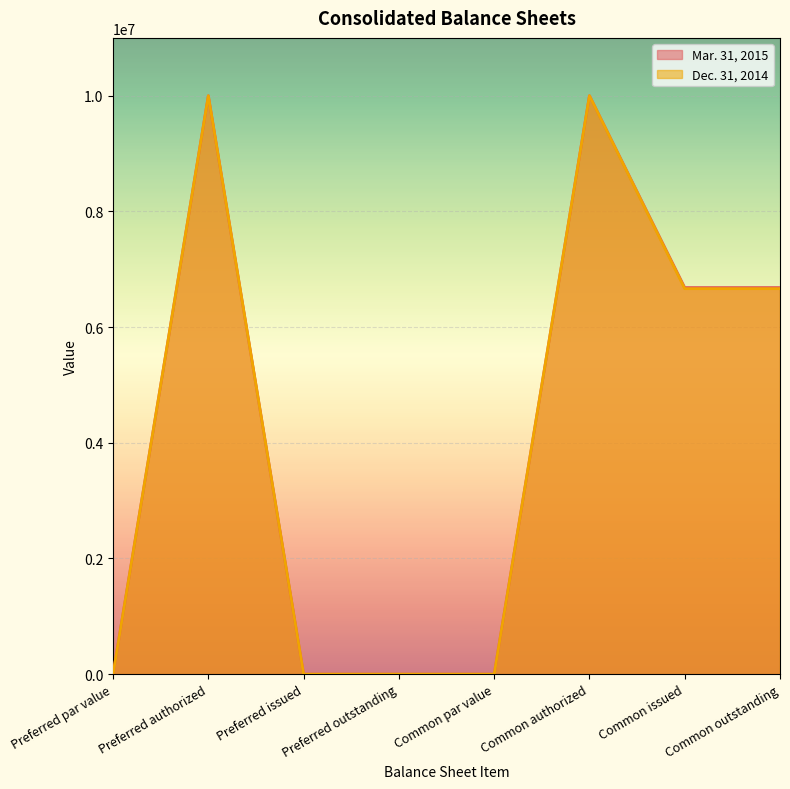

Rank the categories by Dec. 31, 2014 value from highest to lowest.

Preferred authorized, Common authorized, Common issued, Common outstanding, Preferred par value, Common par value, Preferred issued, Preferred outstanding